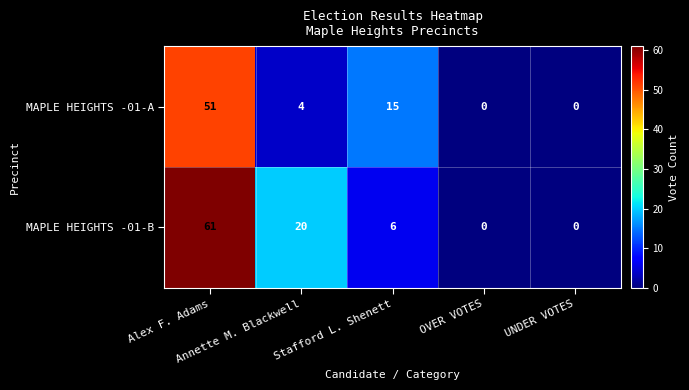

How many distinct data groups are displayed?

2